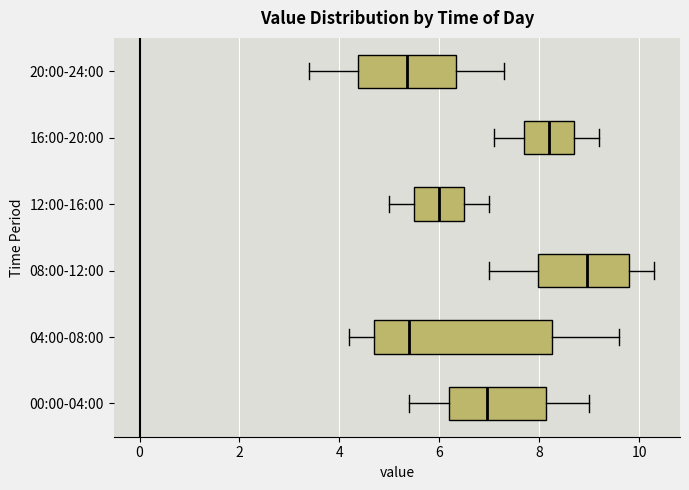

Where does the median line of the box for 20:00-24:00 sit on the x-axis? The values are not printed on the chart, so give them approximately, as read against the axis.

5.4